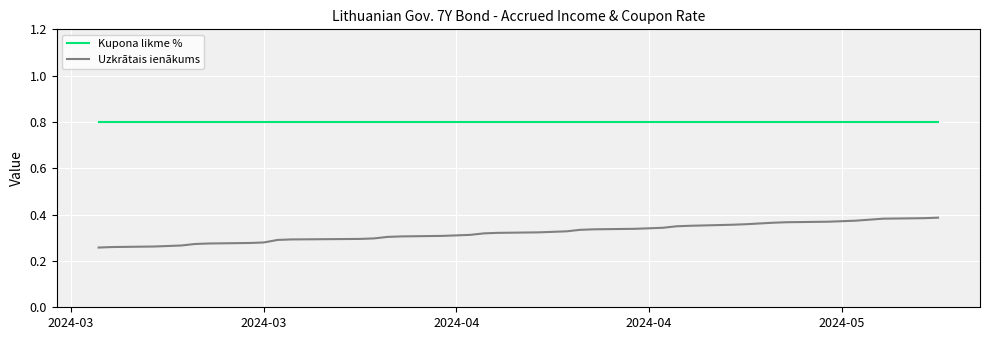

Which series has the widest spread of values?

Uzkrātais ienākums